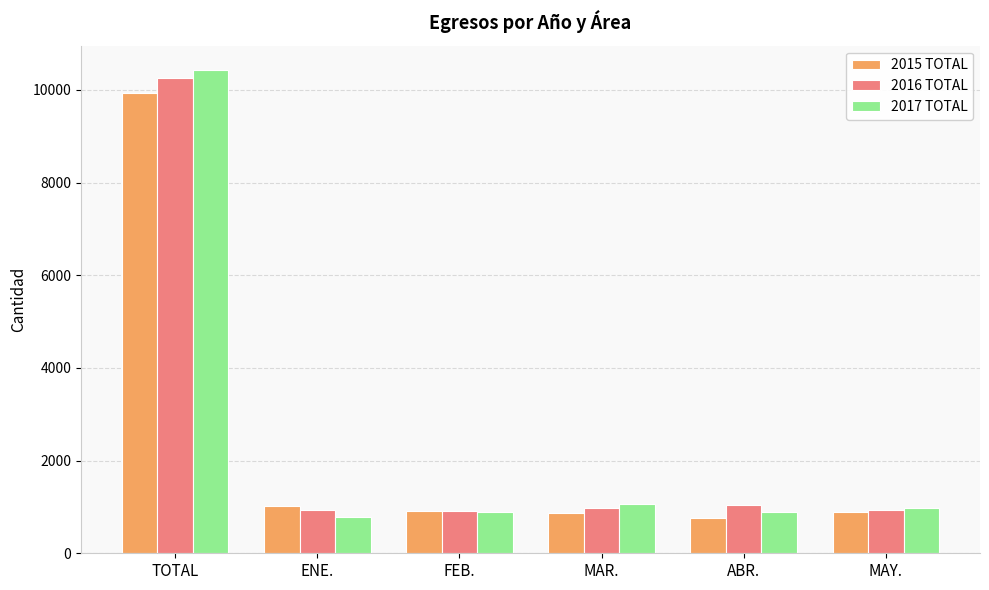

True or false: 2017 TOTAL has a value of 1257 at ENE..

False